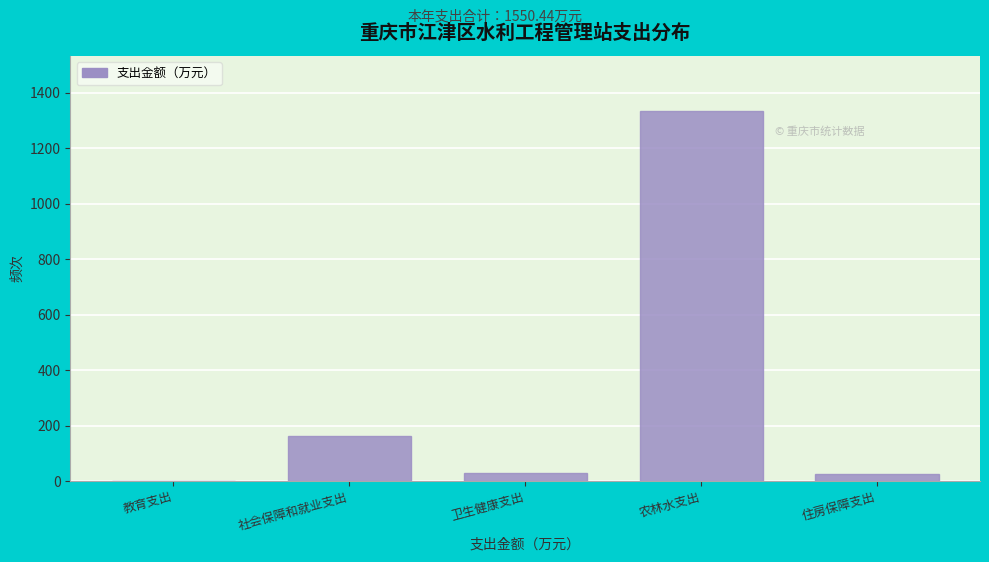

True or false: the data shows 100.2 at 社会保障和就业支出.

False